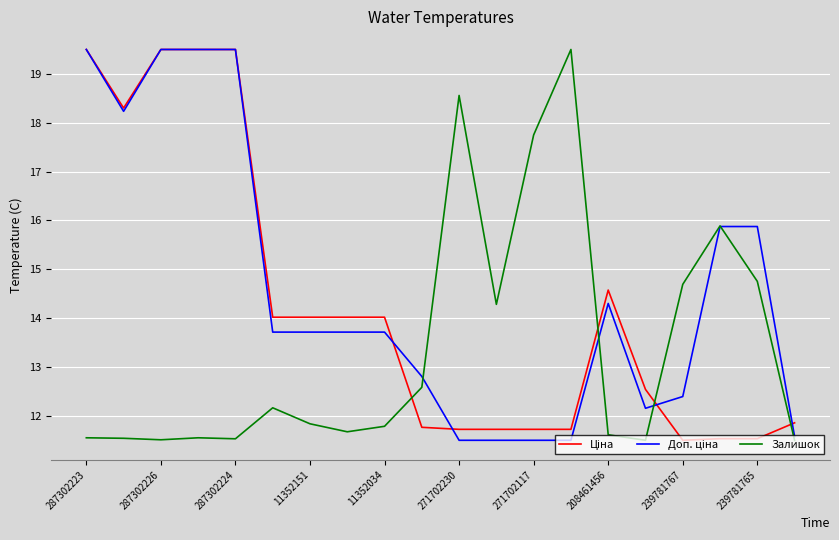

What is the minimum value for Залишок?

11.5